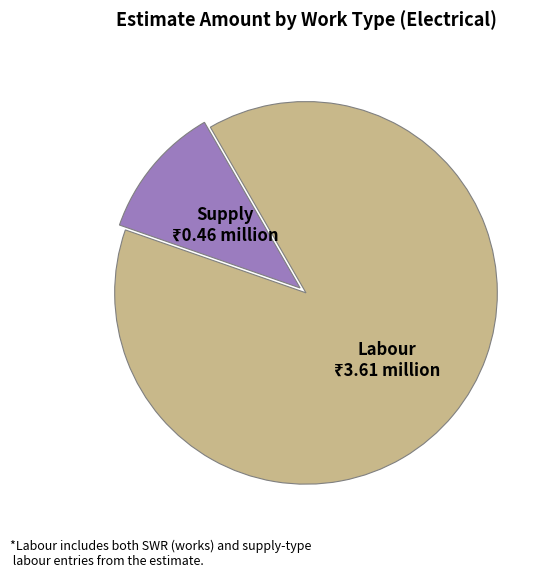

How many segments does this pie chart have?

2